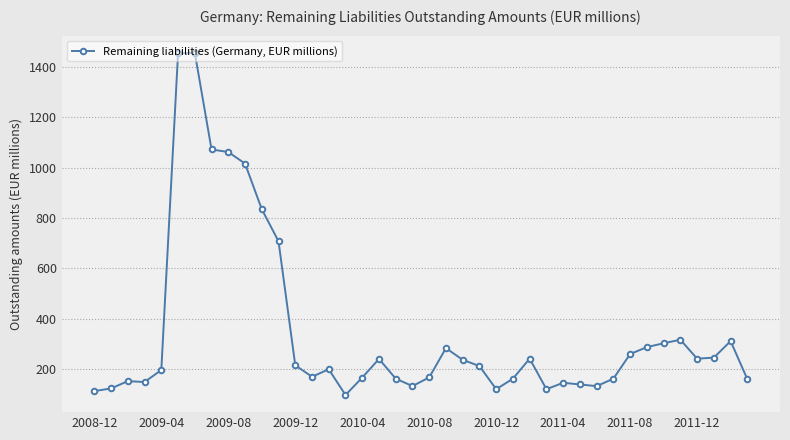

What is the greatest value displayed?

1455.6